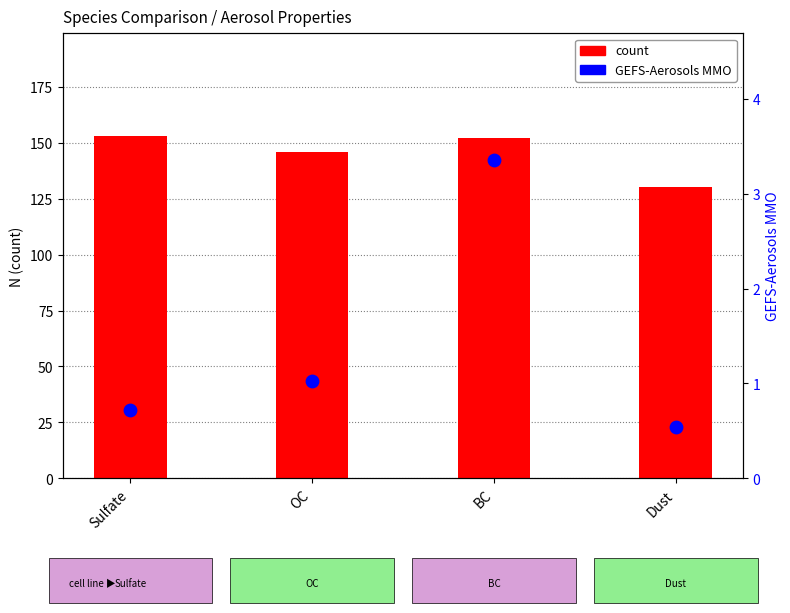

What are all the series names shown in the legend?

count, GEFS-Aerosols MMO